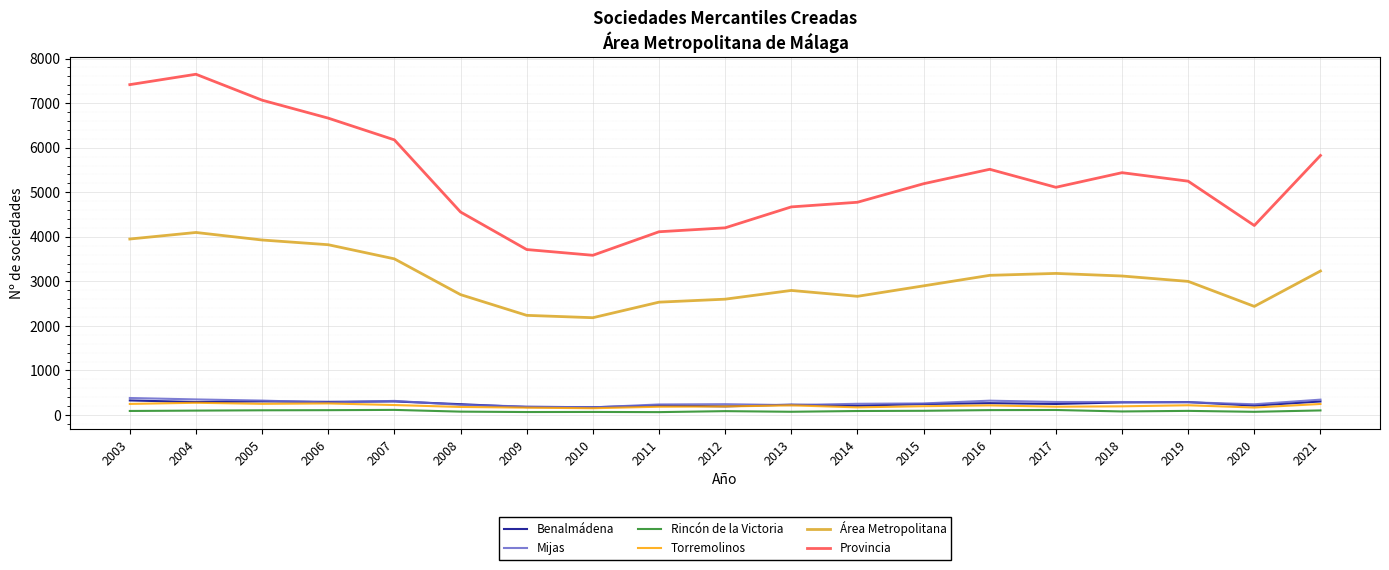

How many lines are shown in the chart?

6